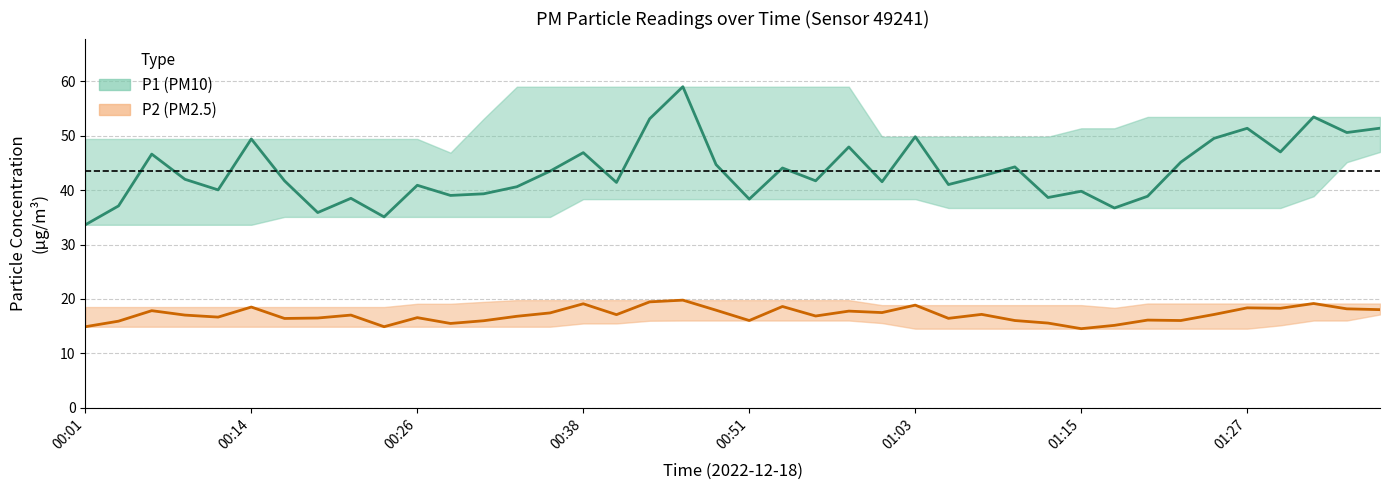

List the series in order of their overall mean, highest first.

P1, P2